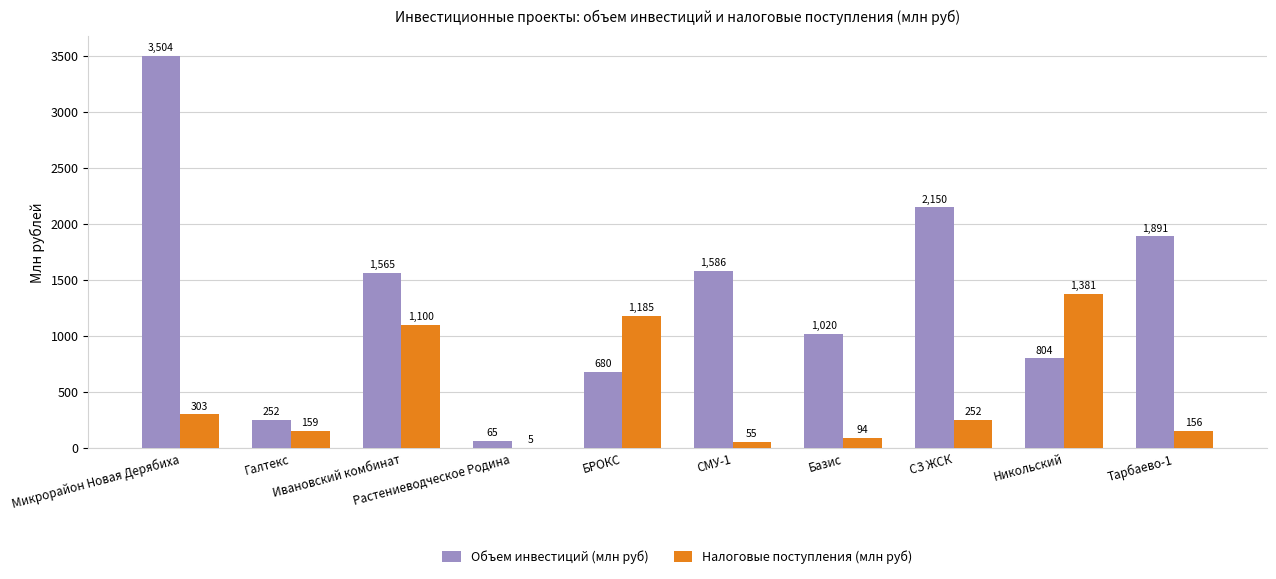

What is the greatest value displayed?

3504.5